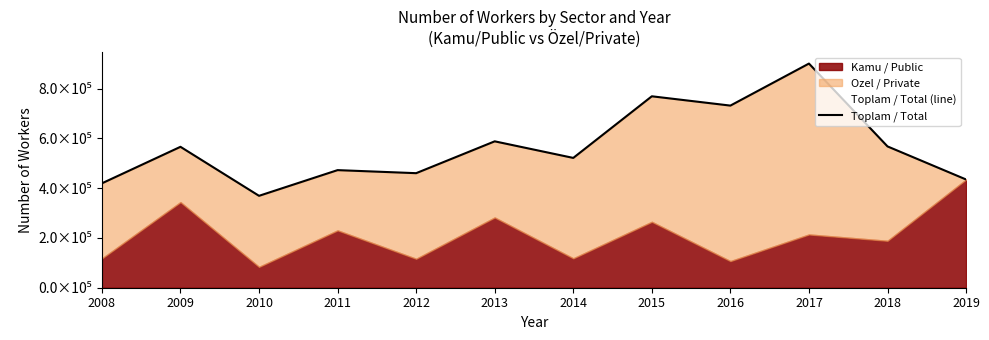

What is the minimum value shown in the chart?

369482